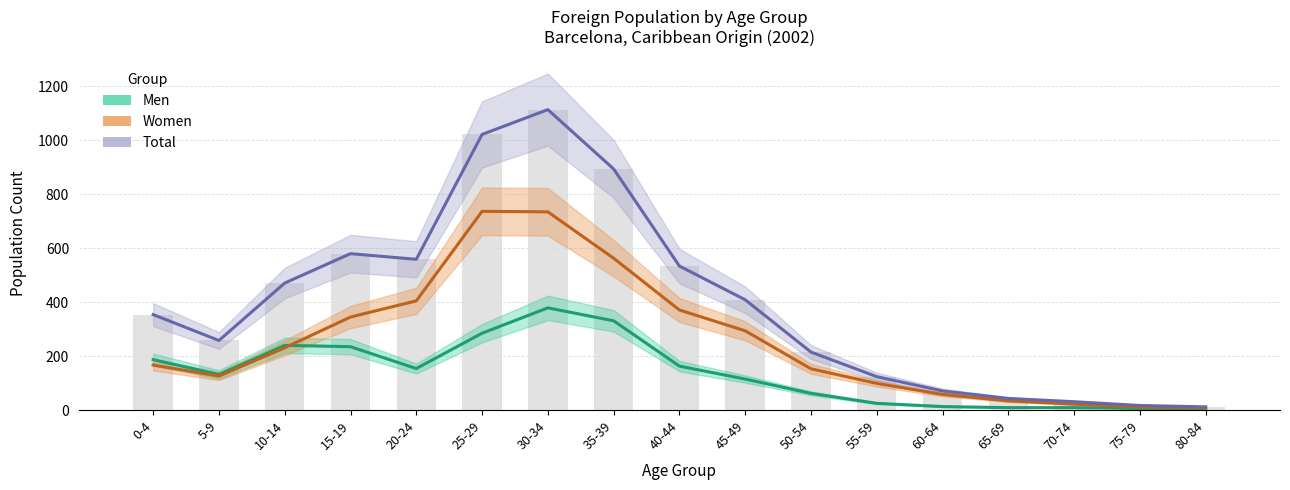

Count the number of categories in the chart.

17